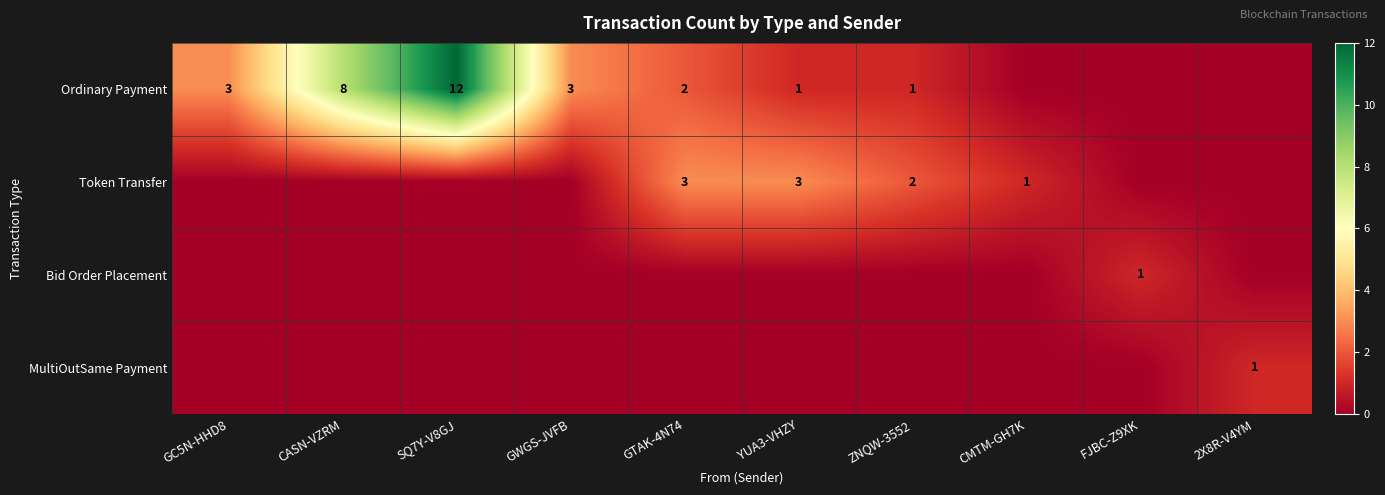

What is the sum of the Ordinary Payment values at YUA3-VHZY and GTAK-4N74?

3